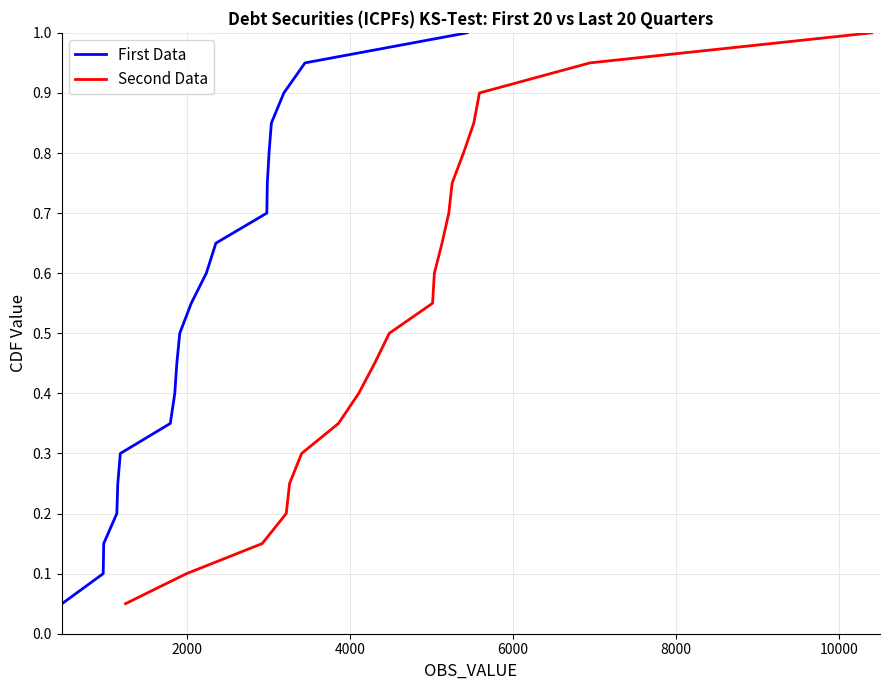

True or false: First Data and Second Data intersect in this chart.

False